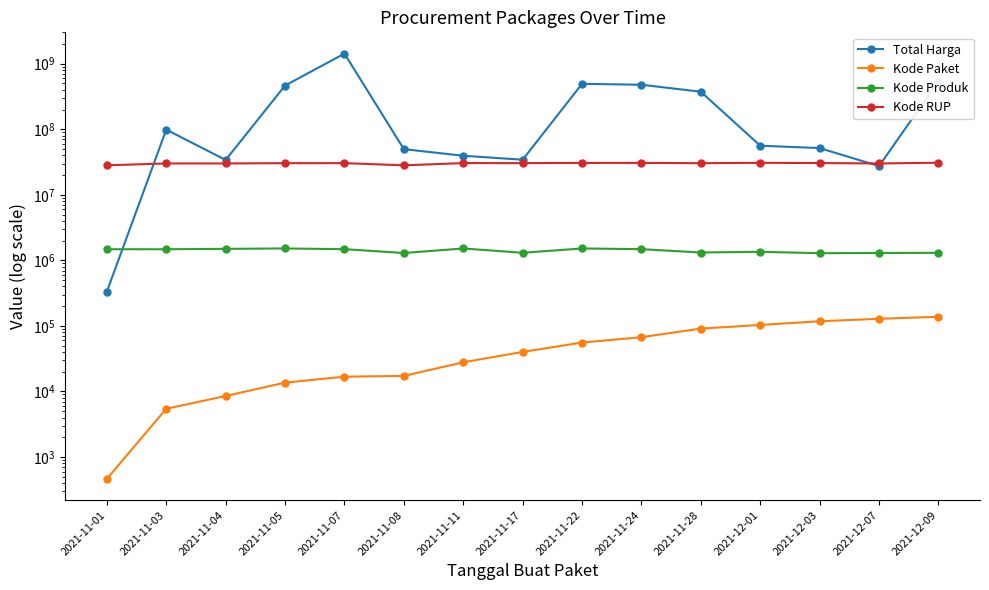

Where is the first local minimum for Kode Produk?

2021-11-03